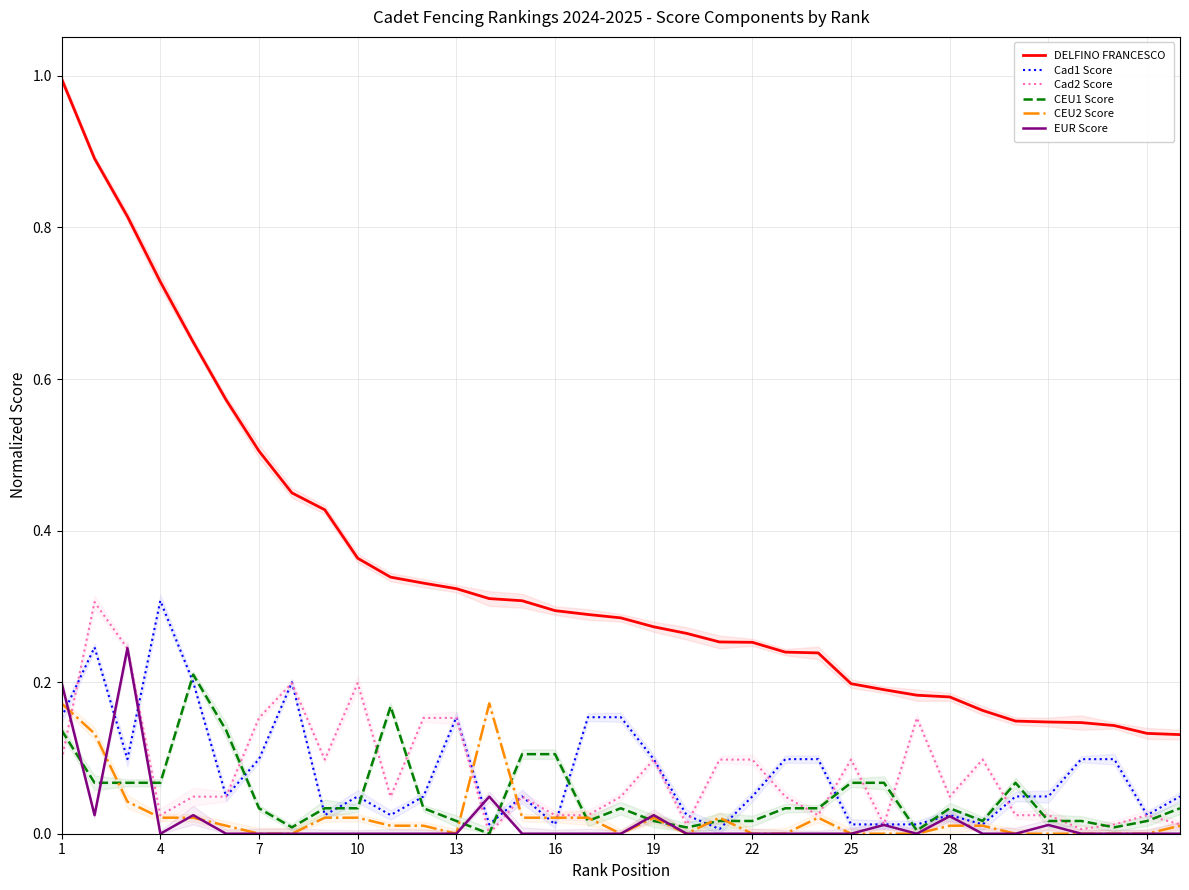

What is the maximum value for DELFINO FRANCESCO?

1.0